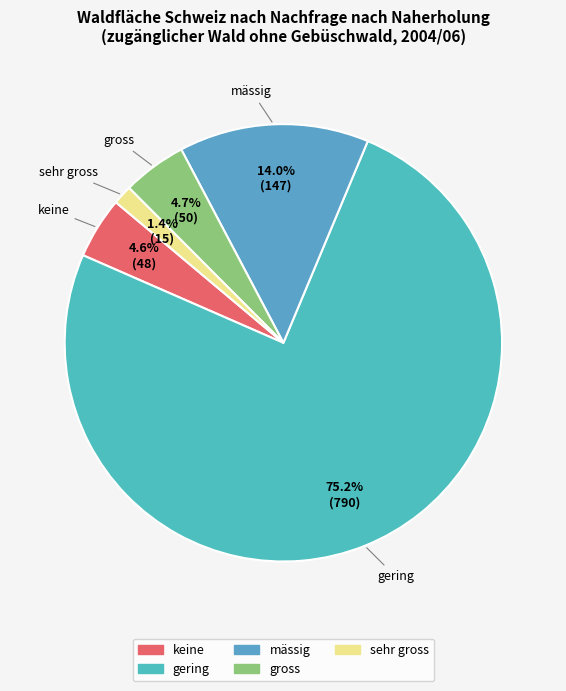

Is keine the majority of the pie?

No